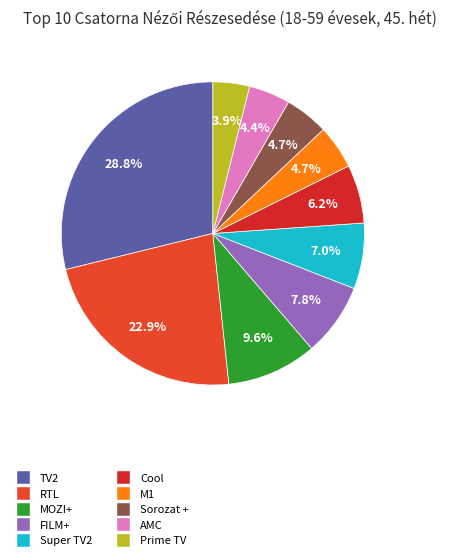

Is the sum of TV2 and Super TV2 greater than half?

No